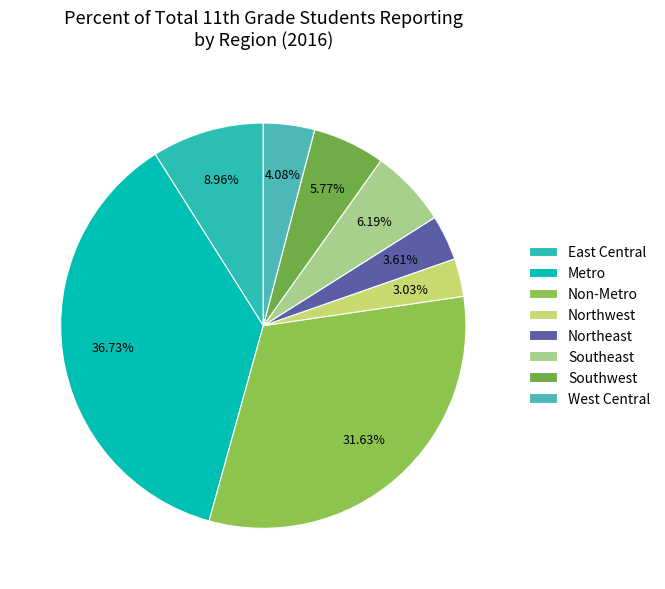

To the nearest percent, what portion does Southeast represent?

6%